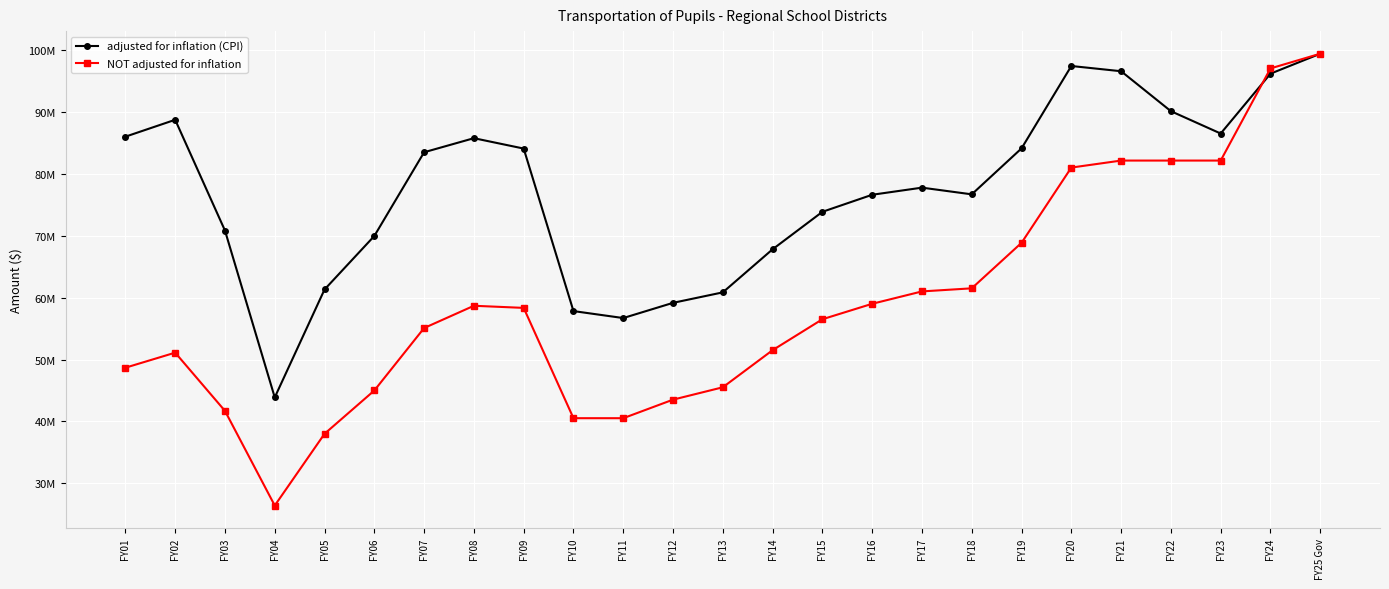

What is the maximum value shown in the chart?

99456813